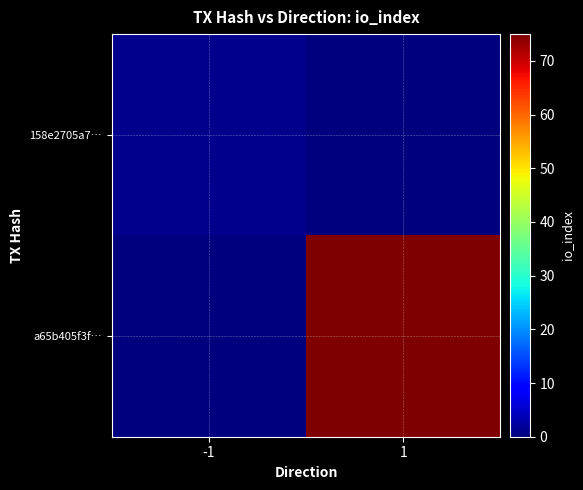

At which category is the sum across all series the highest?

1